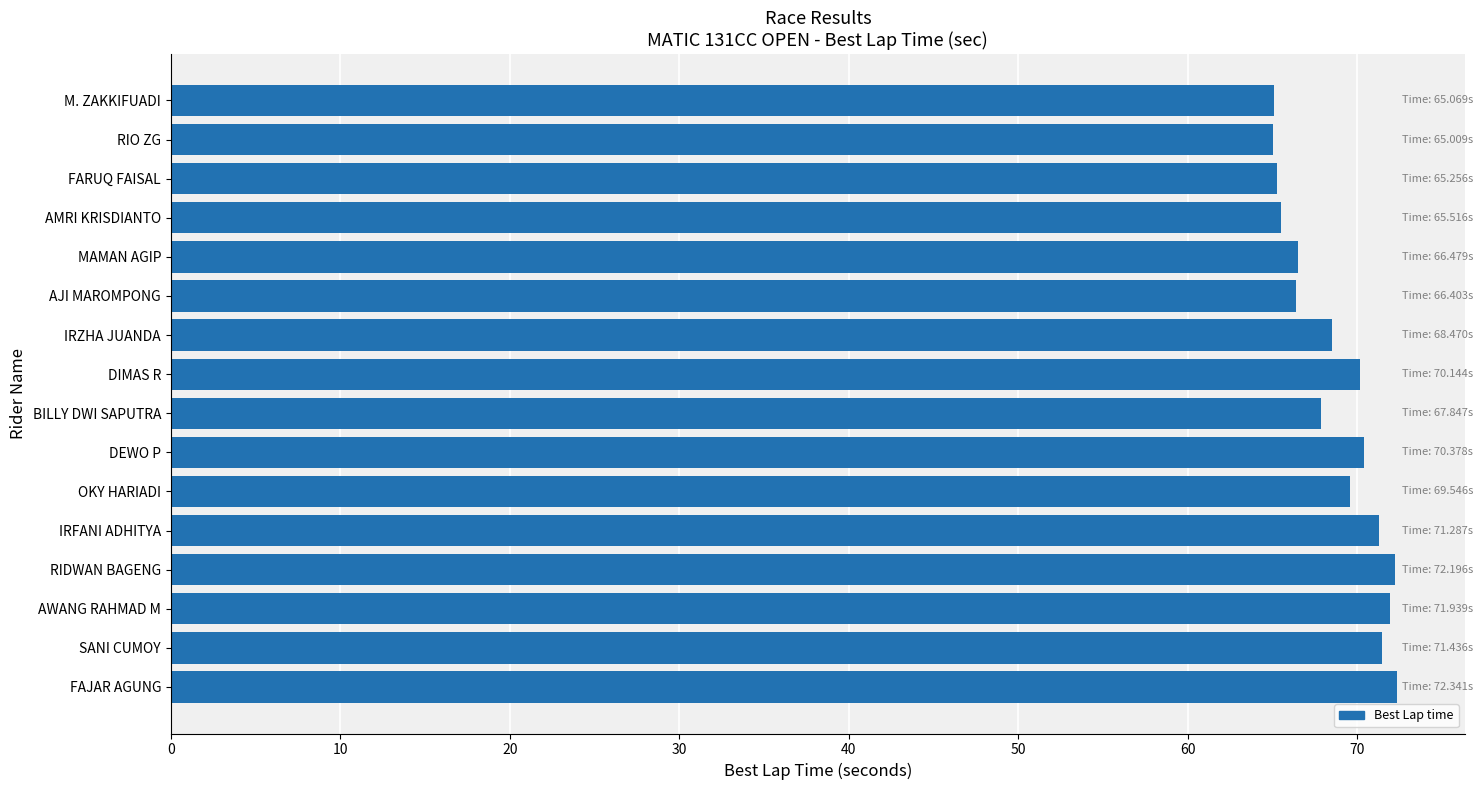

True or false: the data shows 65.5 at AMRI KRISDIANTO.

True